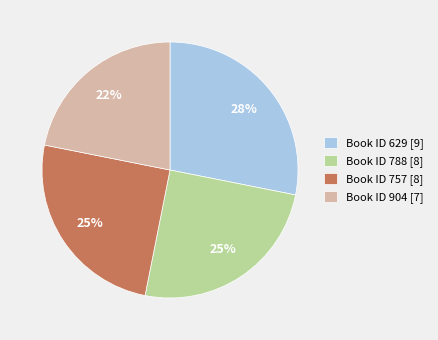

The Book ID 757 [8] slice represents 18% of the pie. True or false?

False